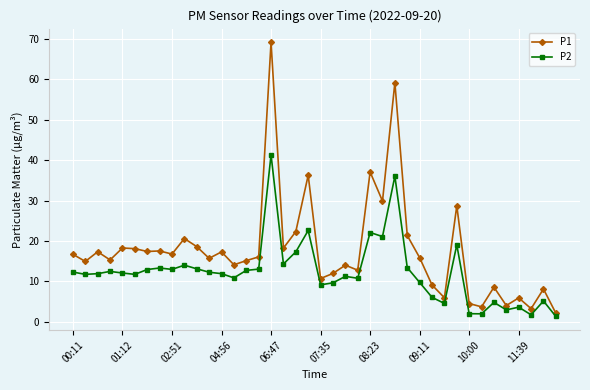

Which series has the largest total across all categories?

P1